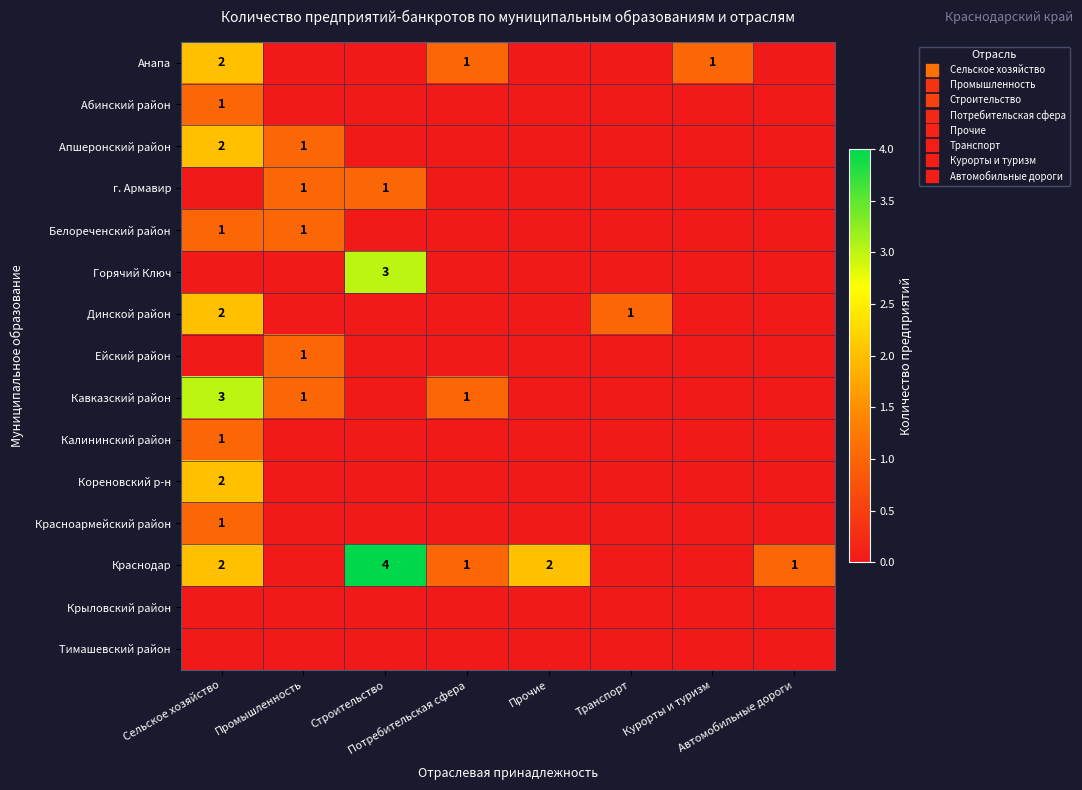

At which label does Краснодар reach its minimum?

Промышленность